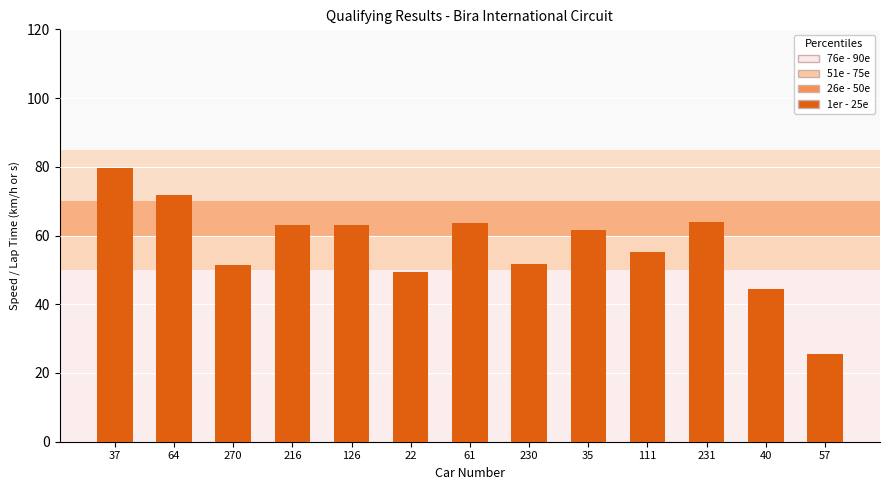

The value at 57 is 25.5. True or false?

True